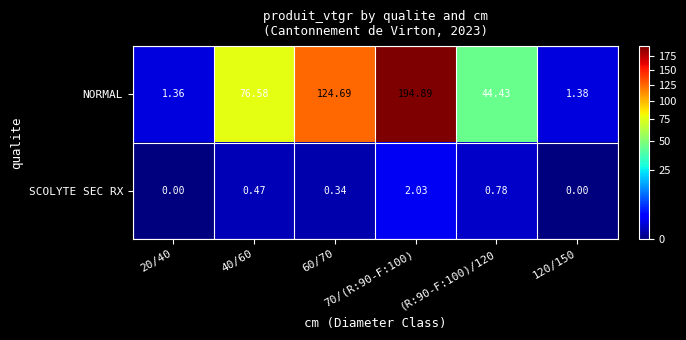

Rank the series by their average value, from lowest to highest.

SCOLYTE SEC RX, NORMAL